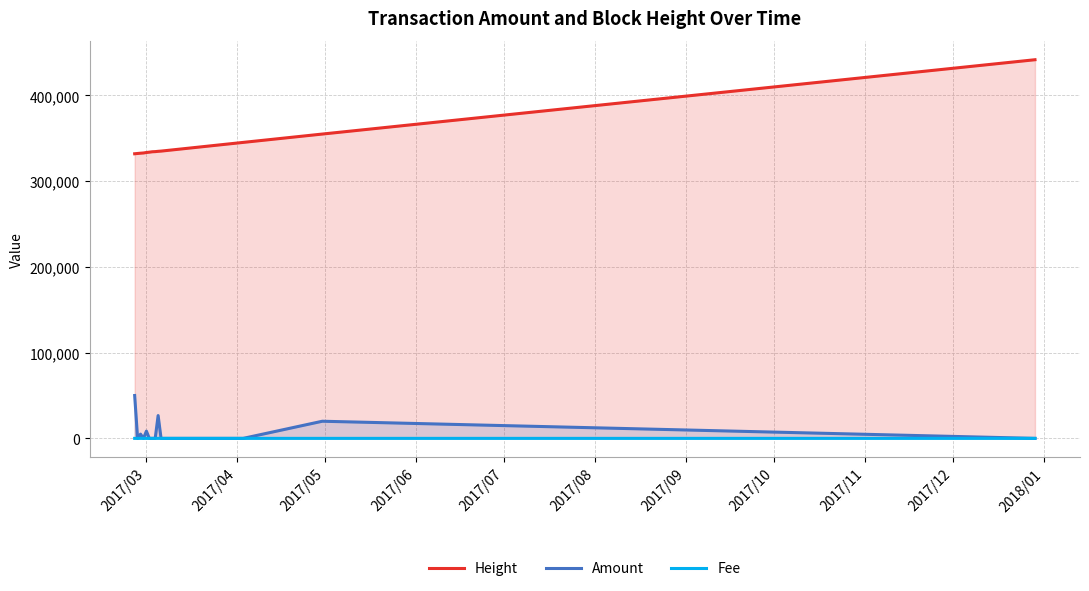

Which series has the largest total across all categories?

Height